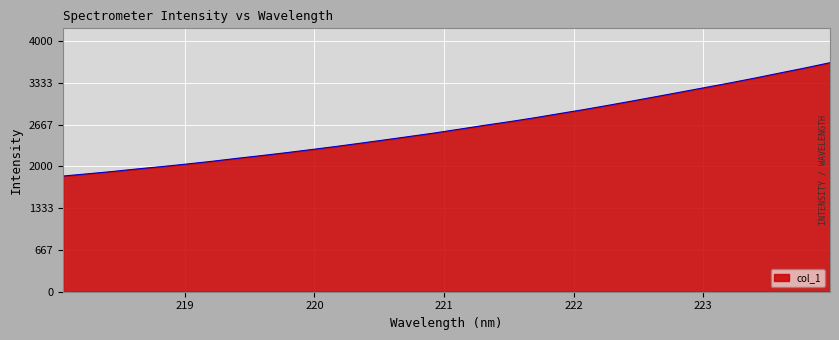

What is the greatest value displayed?

3655.6